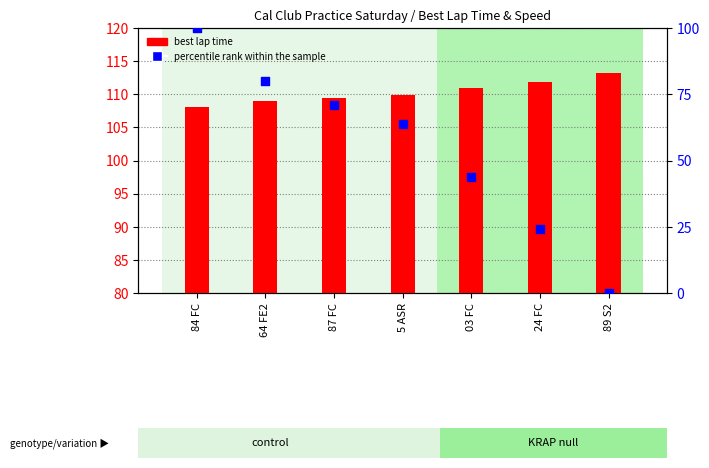

At which category is the sum across all series the highest?

84 FC